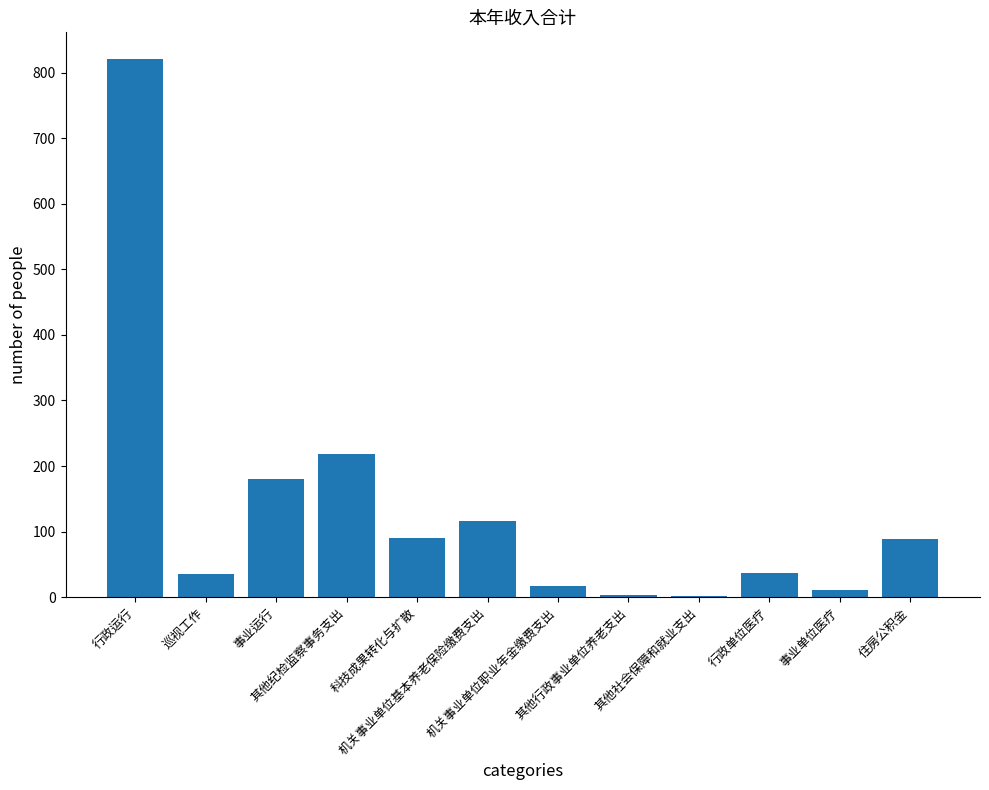

What is the difference between the values at 机关事业单位职业年金缴费支出 and 巡视工作?

18.3